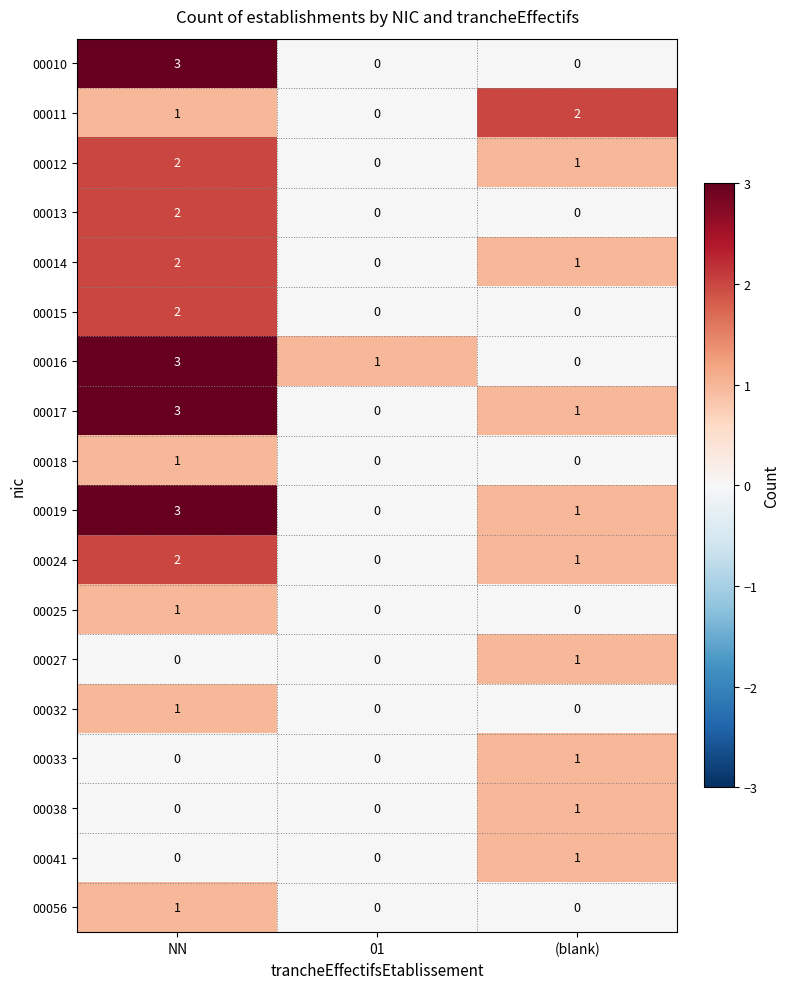

The 00025 series shows -1 at 01. True or false?

False